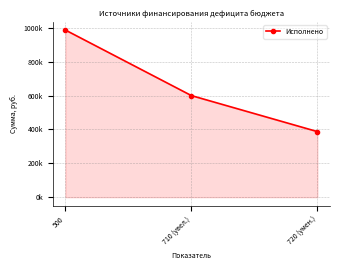

Which label corresponds to the largest value in the chart?

500